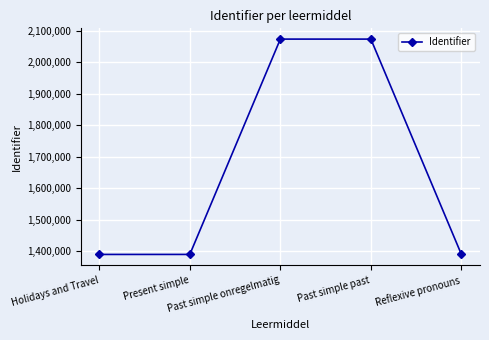

The chart shows a value of 1866727 at Reflexive pronouns. True or false?

False